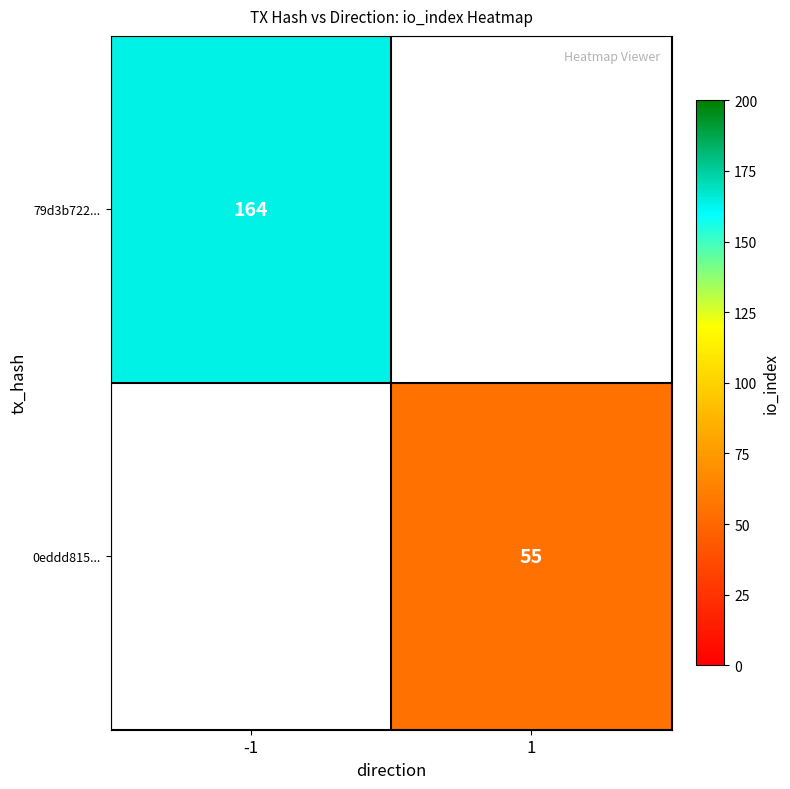

True or false: 79d3b722... has a value of 102 at -1.

False